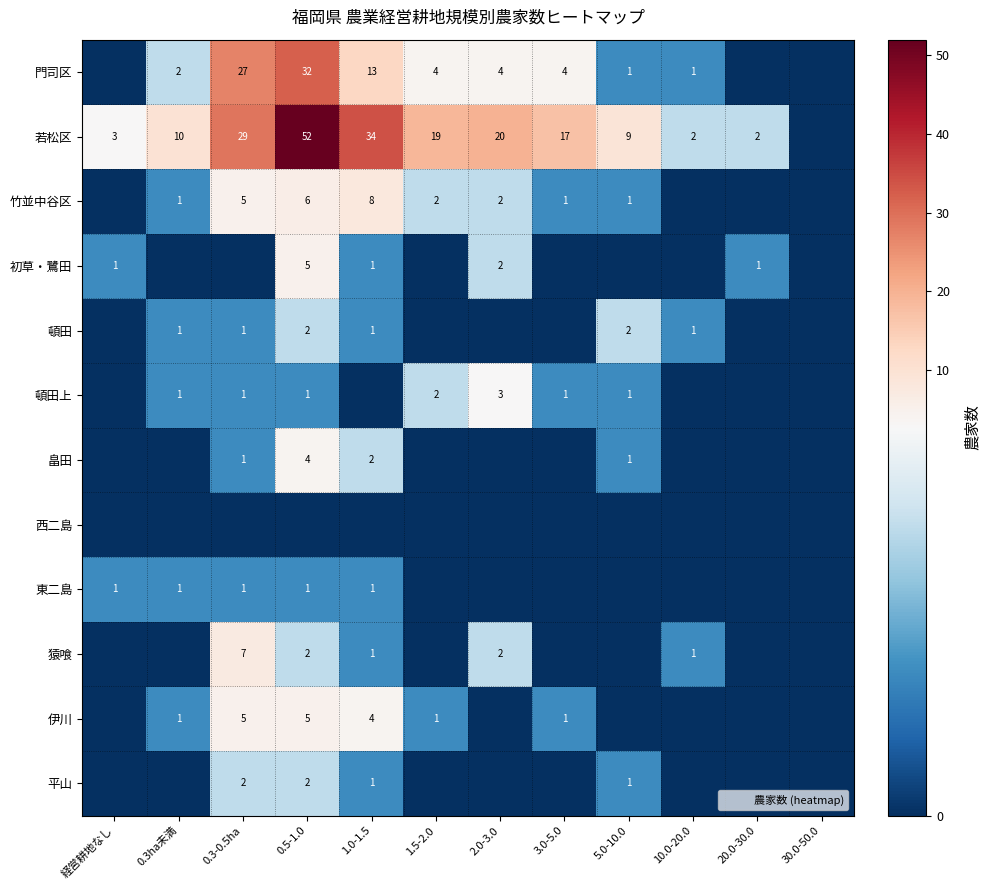

The value of 竹並中谷区 at 5.0-10.0 is 1. True or false?

True